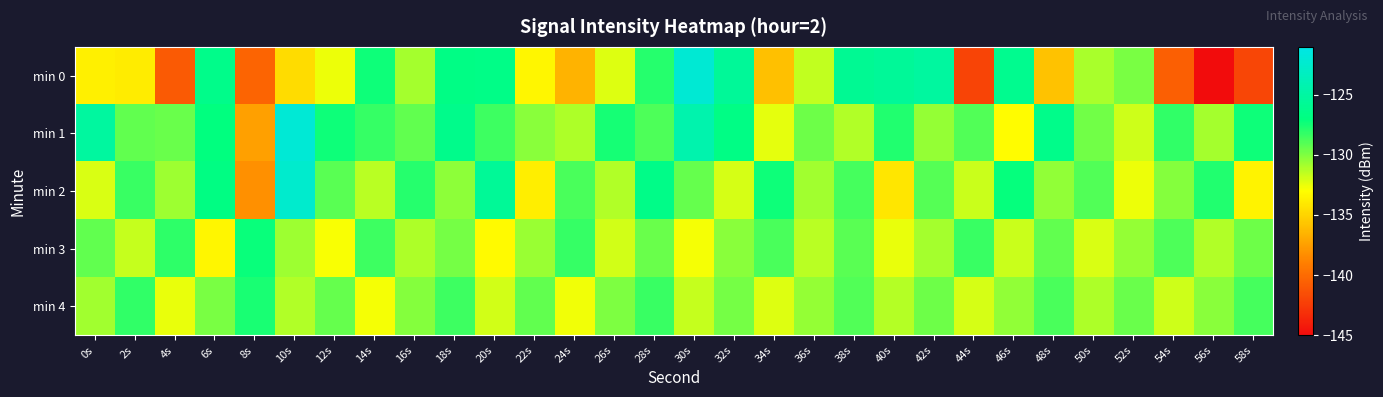

Reading left to right, what are all the values shown in this chart?

min 0: 0s=-133.7	2s=-133.9	4s=-140.9	6s=-126.4	8s=-140.4	10s=-134.6	12s=-132.6	14s=-127.4	16s=-130.9	18s=-126.7	20s=-126.6	22s=-133.4	24s=-136.5	26s=-132.2	28s=-127.9	30s=-122.0	32s=-125.6	34s=-136.0	36s=-131.5	38s=-125.9	40s=-125.5	42s=-125.1	44s=-142.0	46s=-126.1	48s=-135.8	50s=-131.0	52s=-129.9	54s=-140.7	56s=-145.4	58s=-141.9
min 1: 0s=-125.2	2s=-129.3	4s=-129.5	6s=-127.1	8s=-137.4	10s=-122.0	12s=-127.4	14s=-128.3	16s=-129.3	18s=-126.3	20s=-128.5	22s=-130.2	24s=-131.1	26s=-127.5	28s=-128.8	30s=-124.3	32s=-126.7	34s=-132.4	36s=-129.6	38s=-131.2	40s=-127.8	42s=-130.5	44s=-128.9	46s=-133.1	48s=-126.4	50s=-129.7	52s=-131.8	54s=-128.2	56s=-130.9	58s=-127.3
min 2: 0s=-132.1	2s=-128.4	4s=-130.7	6s=-126.8	8s=-138.2	10s=-122.5	12s=-129.1	14s=-131.4	16s=-127.9	18s=-130.3	20s=-125.6	22s=-133.8	24s=-128.7	26s=-131.2	28s=-126.5	30s=-129.4	32s=-132.0	34s=-127.3	36s=-130.8	38s=-128.6	40s=-134.2	42s=-129.0	44s=-131.7	46s=-127.1	48s=-130.4	50s=-128.9	52s=-132.6	54s=-130.1	56s=-127.8	58s=-133.5
min 3: 0s=-129.3	2s=-131.6	4s=-128.1	6s=-133.4	8s=-127.2	10s=-130.7	12s=-132.9	14s=-128.5	16s=-131.1	18s=-129.8	20s=-133.2	22s=-130.6	24s=-128.3	26s=-131.9	28s=-129.5	30s=-132.8	32s=-130.2	34s=-128.7	36s=-131.4	38s=-129.1	40s=-132.5	42s=-130.9	44s=-128.4	46s=-131.7	48s=-129.3	50s=-132.1	52s=-130.5	54s=-128.8	56s=-131.2	58s=-129.6
min 4: 0s=-130.8	2s=-128.2	4s=-132.5	6s=-129.9	8s=-127.6	10s=-131.2	12s=-129.4	14s=-132.8	16s=-130.1	18s=-128.5	20s=-131.9	22s=-129.3	24s=-132.7	26s=-130.0	28s=-128.4	30s=-131.6	32s=-129.8	34s=-132.2	36s=-130.5	38s=-128.9	40s=-131.3	42s=-129.6	44s=-132.0	46s=-130.4	48s=-128.7	50s=-131.1	52s=-129.5	54s=-131.8	56s=-130.2	58s=-128.6